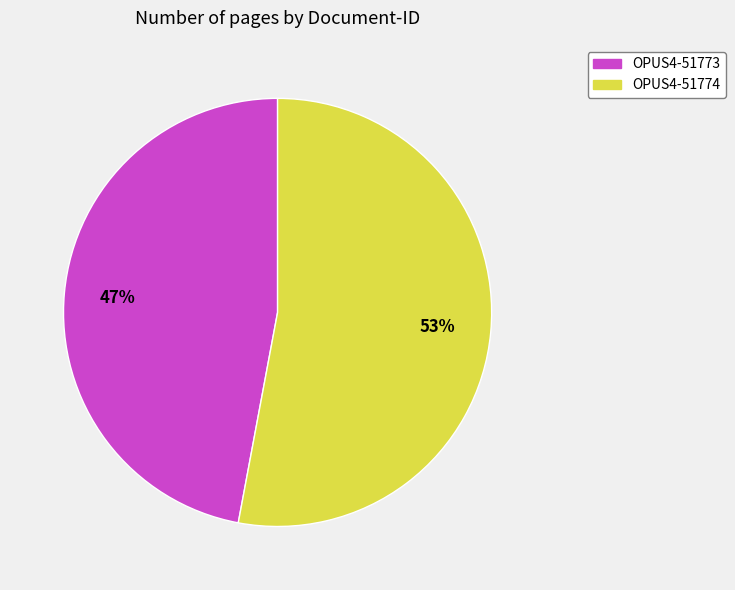

How many slices are in this pie chart?

2